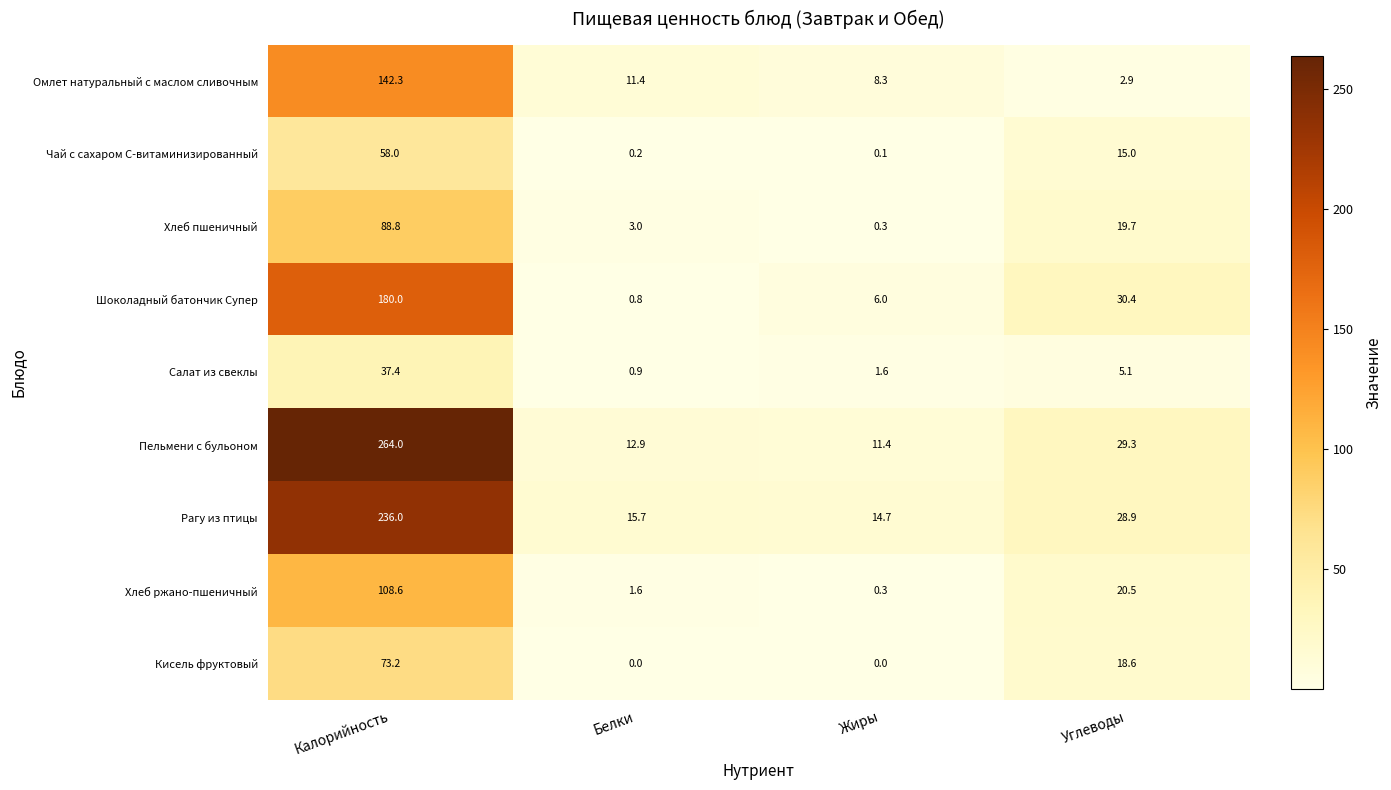

What is the lowest value of the Омлет натуральный с маслом сливочным series?

2.9